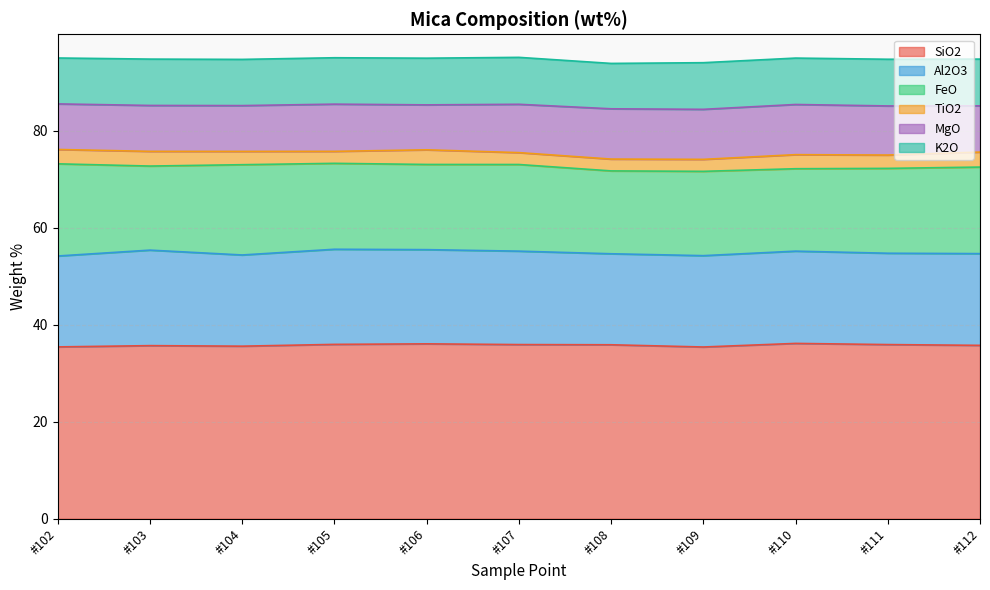

Is it true that K2O equals 15.8 at #106?

False